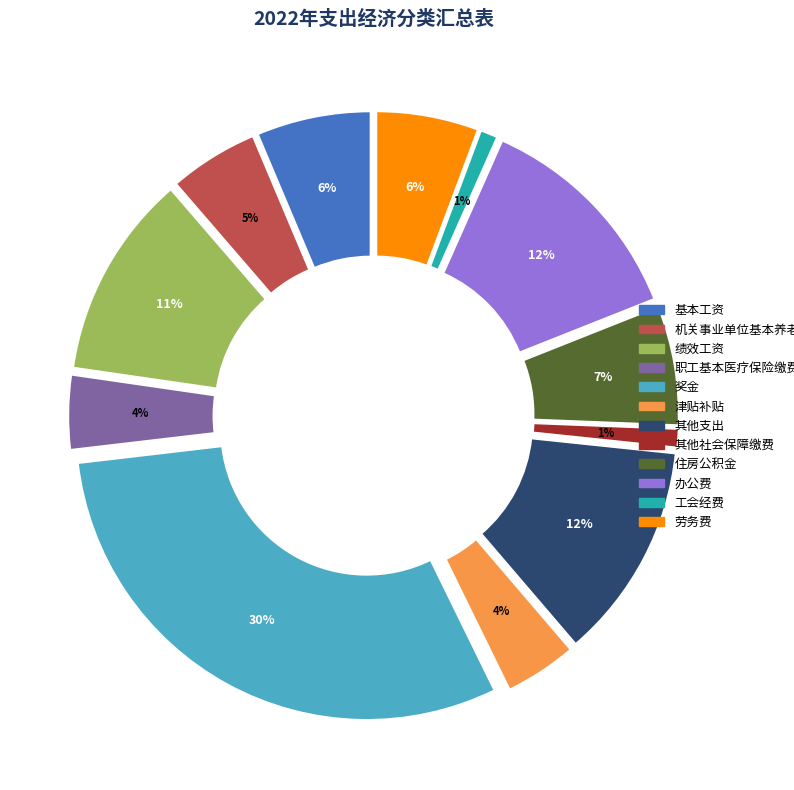

Does 办公费 represent more than half of the total?

No